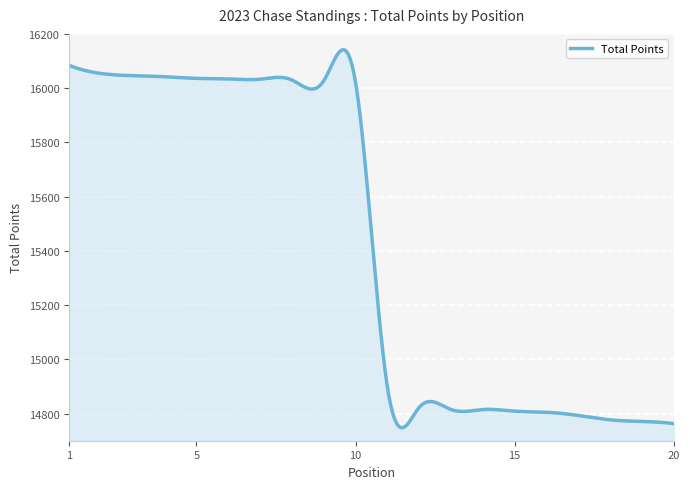

What is the sum of all values?

4627102.3